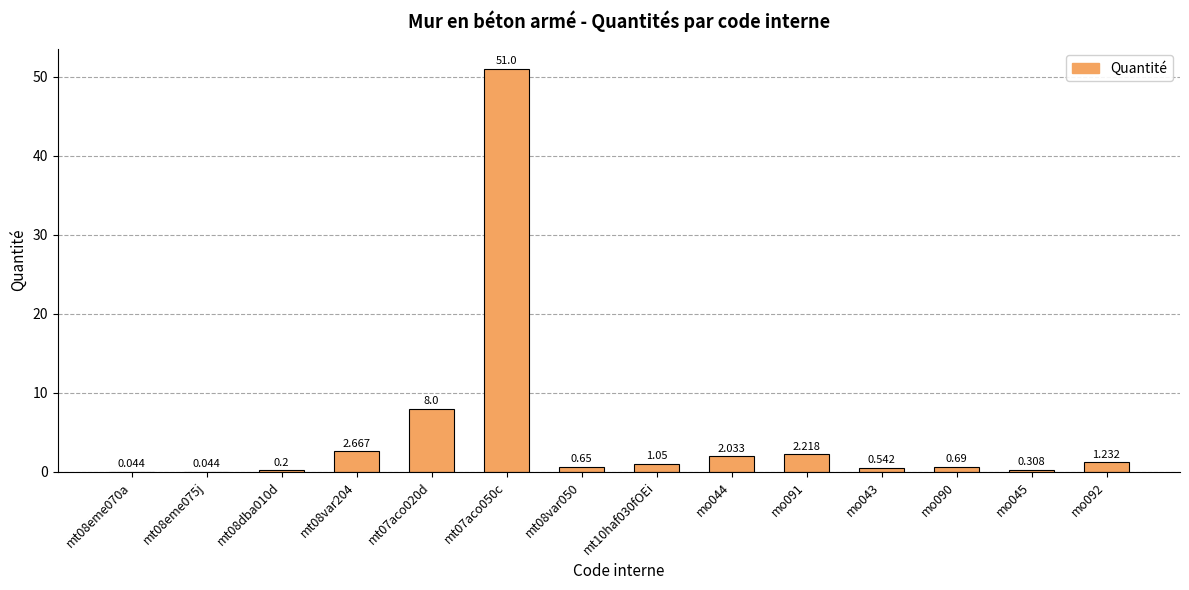

How many data points does each series have?

14